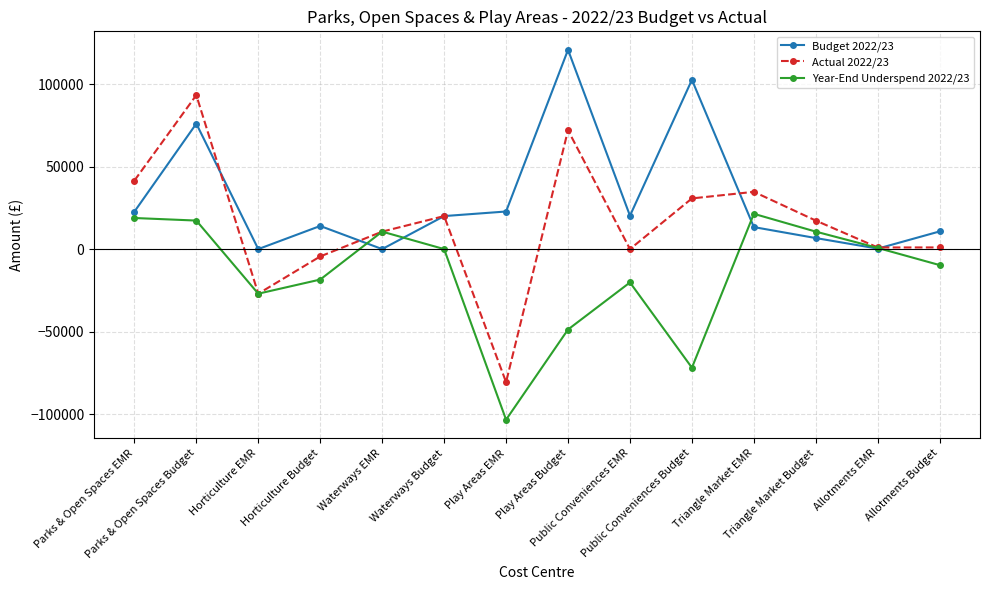

How many data points in Year-End Underspend 2022/23 are less than 0?

7